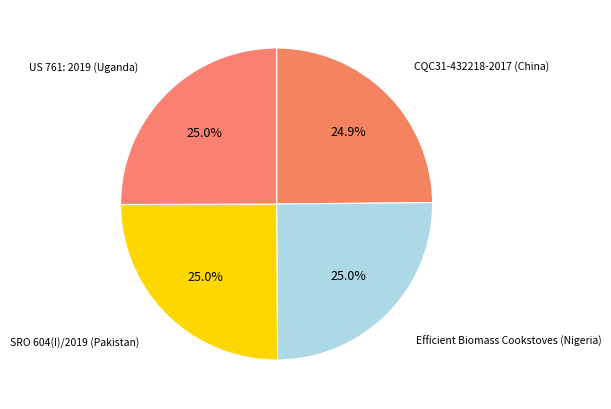

To the nearest percent, what is the average slice percentage?

25%